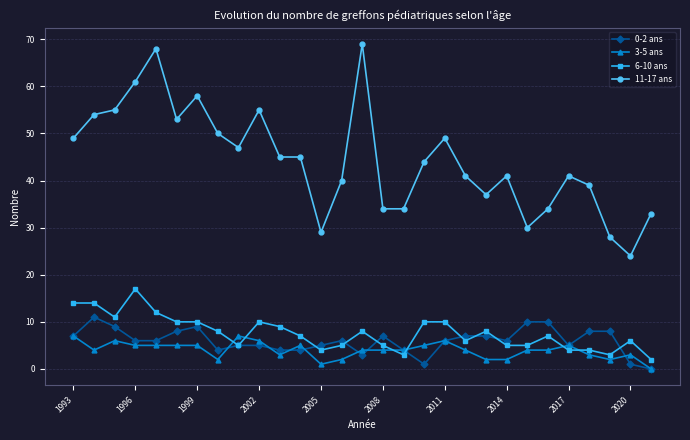

True or false: 3-5 ans has more than 1 points higher than both neighbors.

True